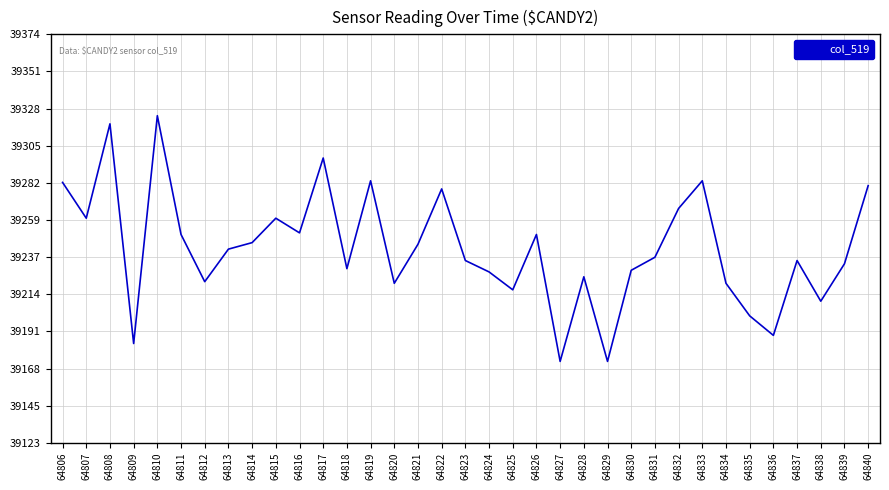

What is the difference between the values at 64838 and 64840?

71